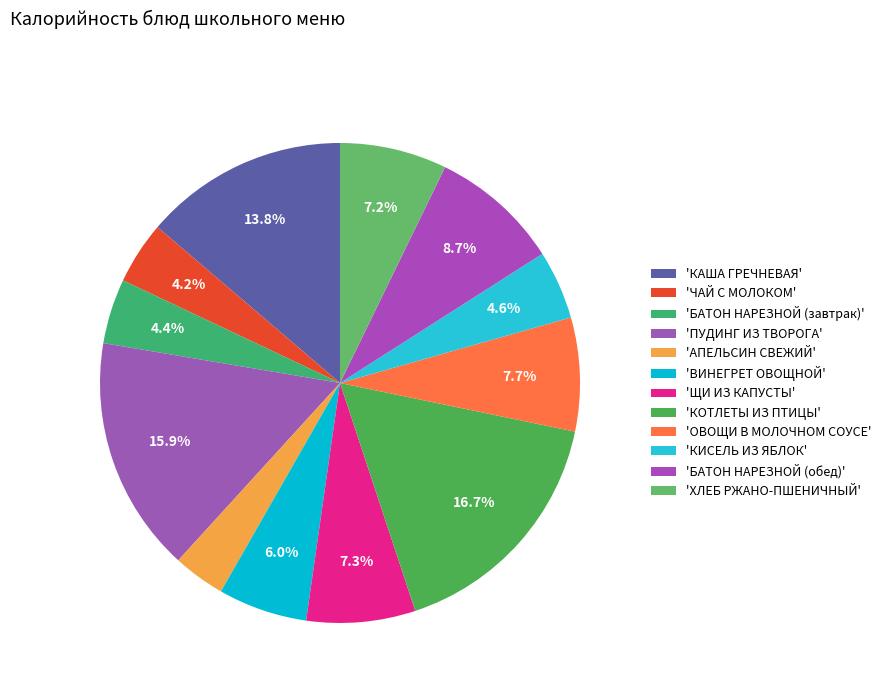

Which category has the smallest portion of the pie?

АПЕЛЬСИН СВЕЖИЙ